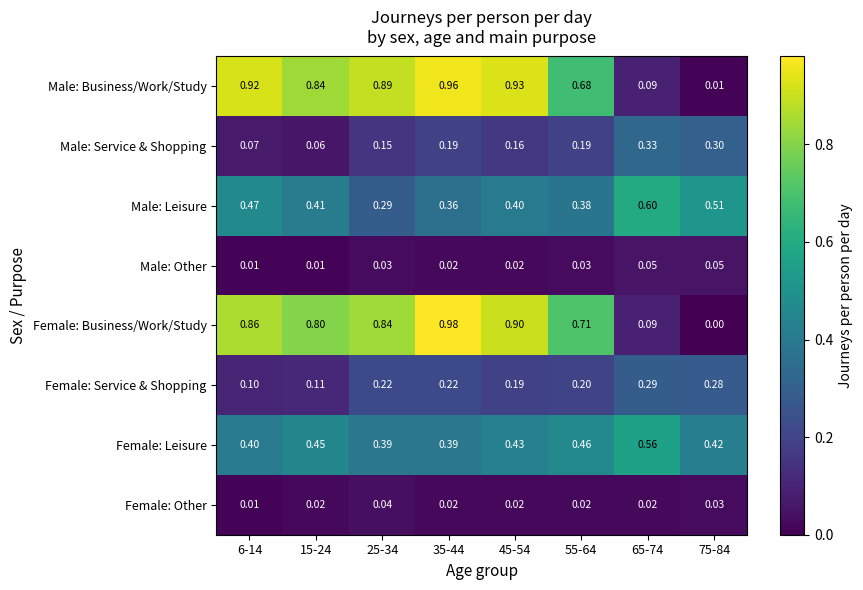

What is the total value across all series at 55-64?

2.7